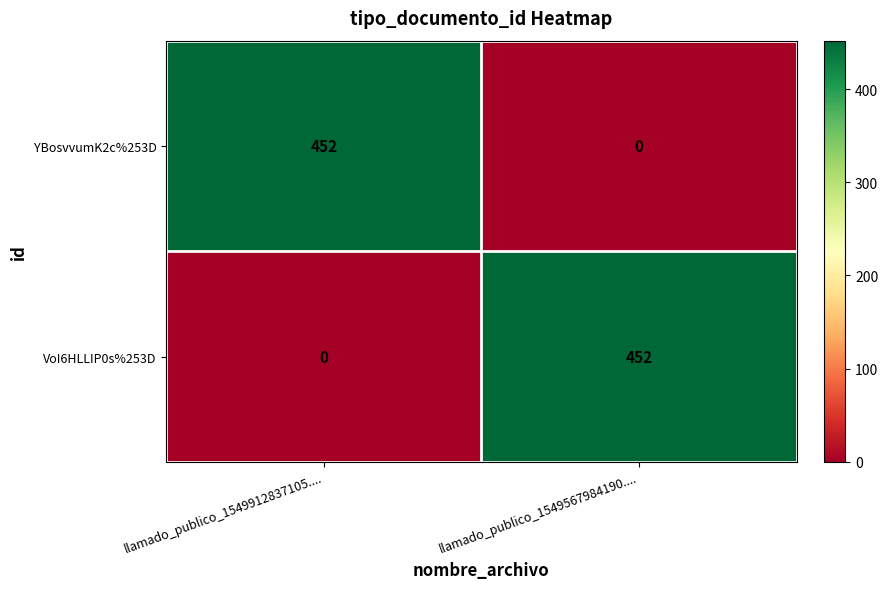

At which label is VoI6HLLIP0s%253D closest to 226?

llamado_publico_1549912837105....